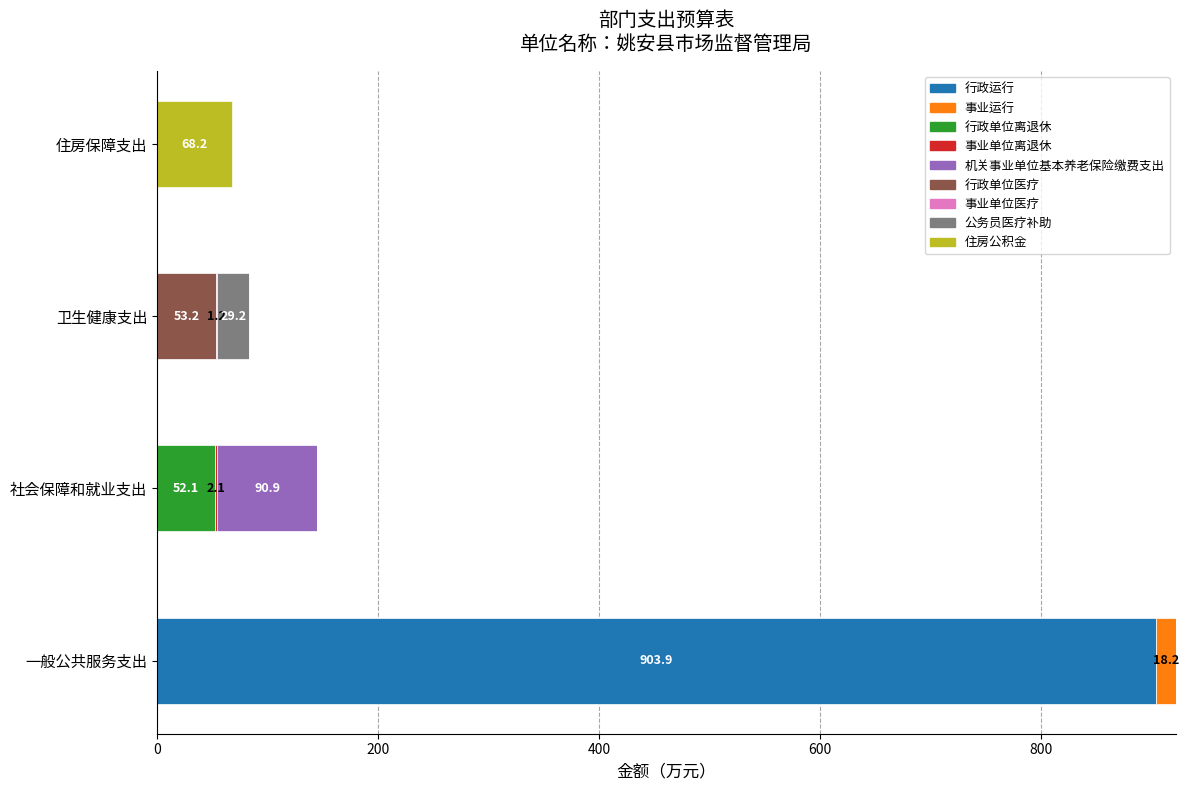

At which category is the sum across all series the highest?

一般公共服务支出